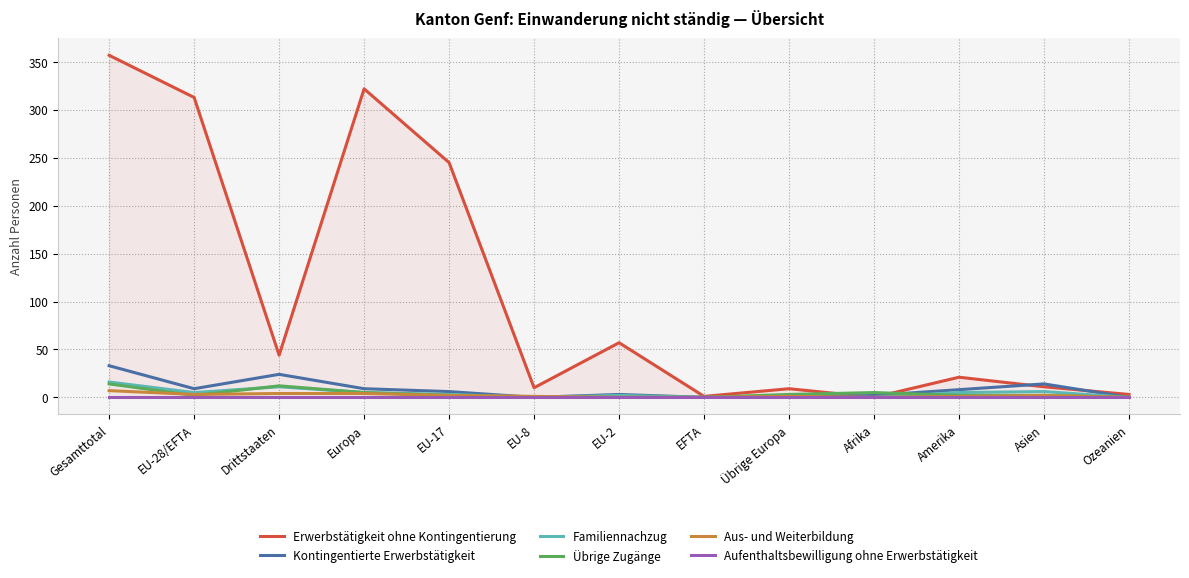

At how many categories does at least one series exceed 109?

4